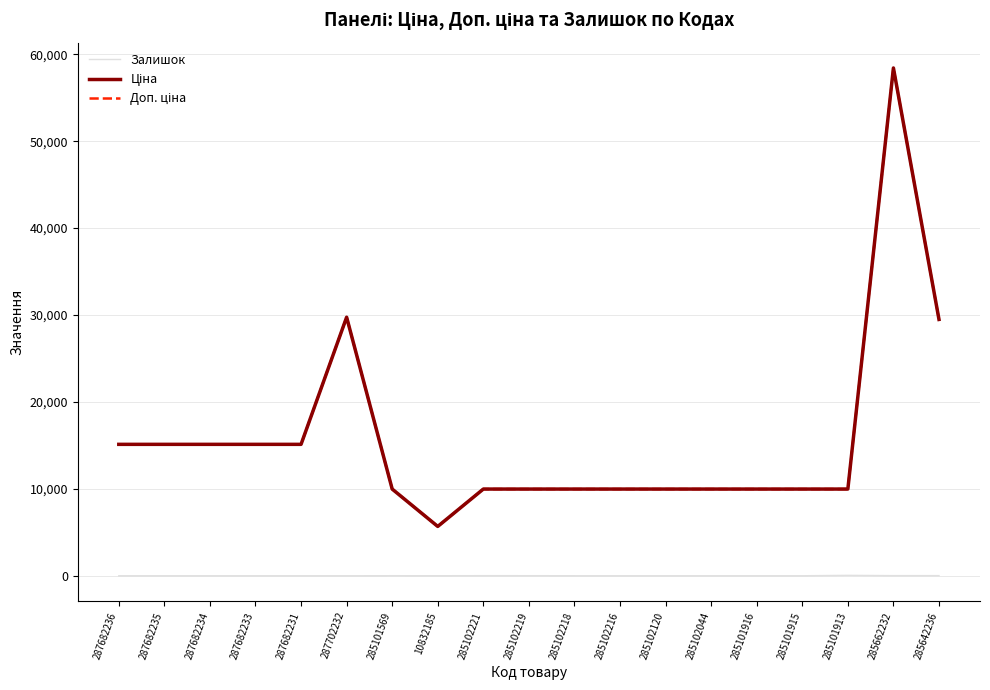

The Ціна series shows 9975.0 at 285102216. True or false?

True